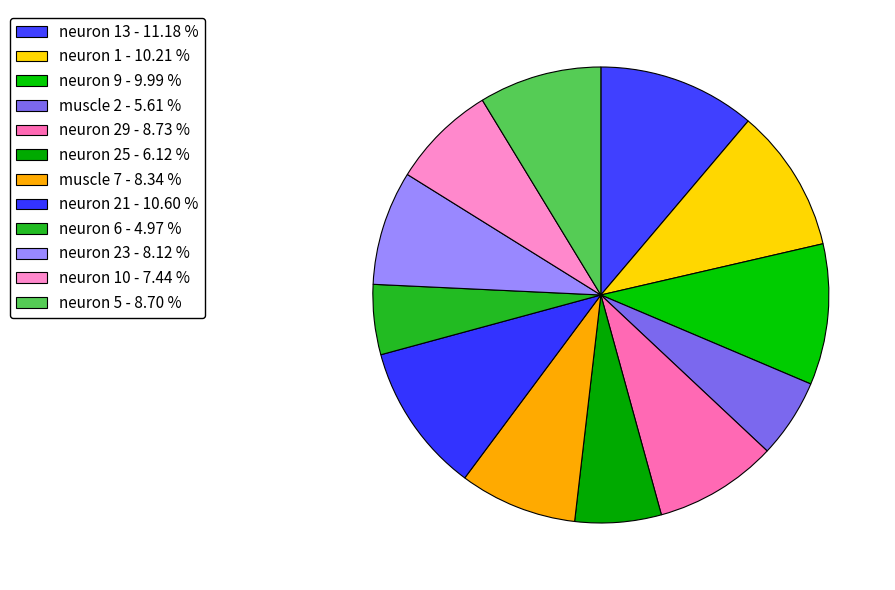

Count the number of slices in the pie.

12